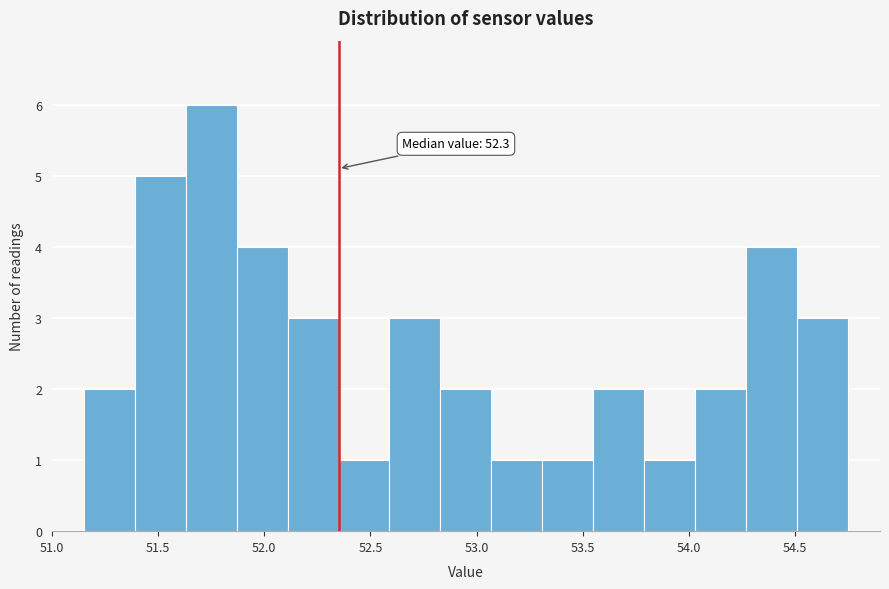

Which range on the x-axis has the tallest bar?

51.63 to 51.87